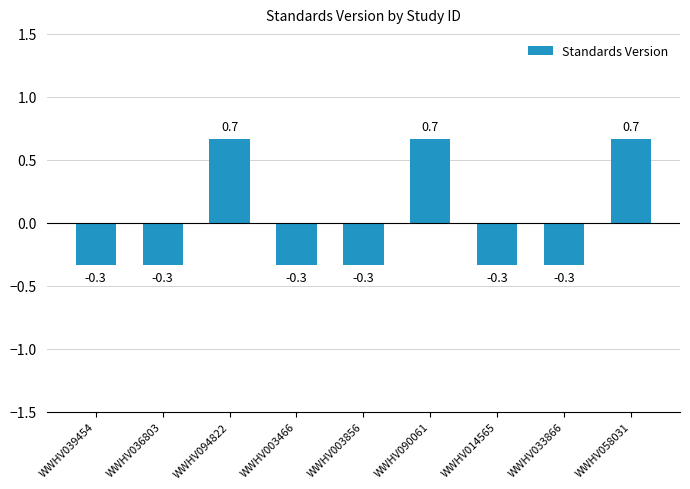

Are the bars grouped side by side (vs. stacked)?

No